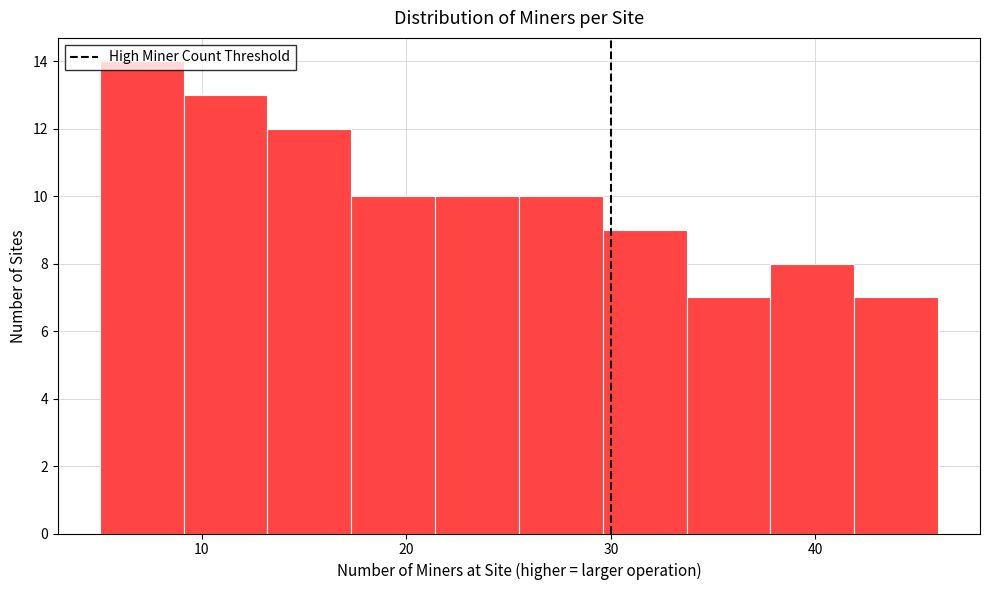

Over which range of the x-axis is the bar tallest?

5.0 to 9.1